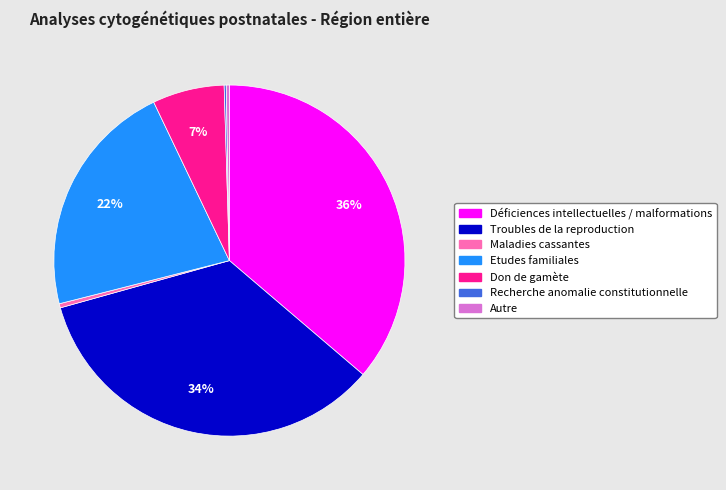

Which has a higher value, Autre or Etudes familiales?

Etudes familiales